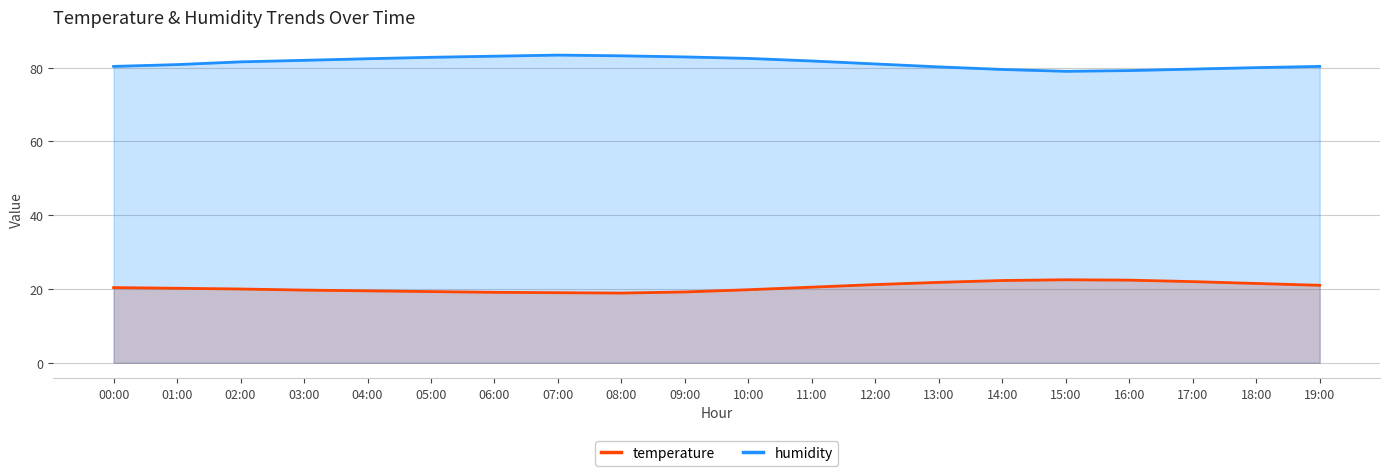

How many values in the temperature series exceed 20?

11